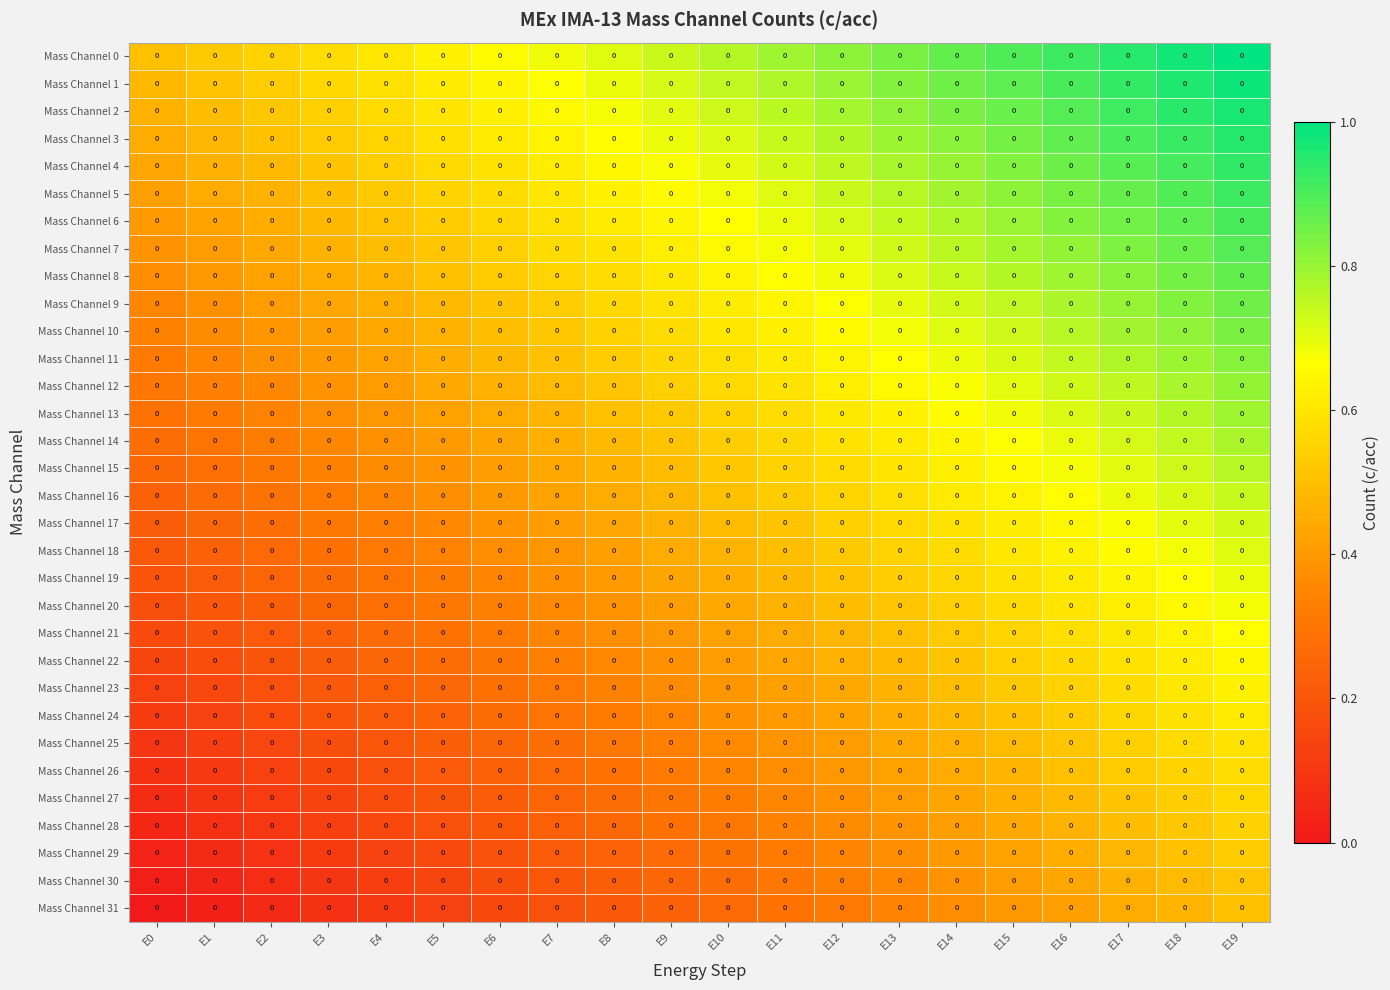

What is the difference between the Mass Channel 30 values at E17 and E12?

0.1